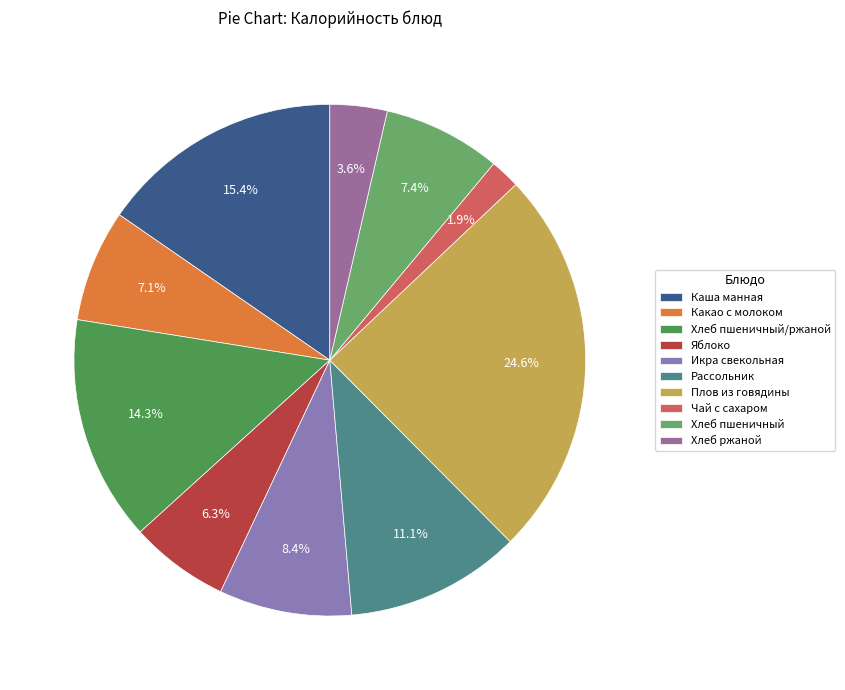

Approximately how many times larger is the value at Хлеб пшеничный/ржаной compared to Чай с сахаром?

7.5